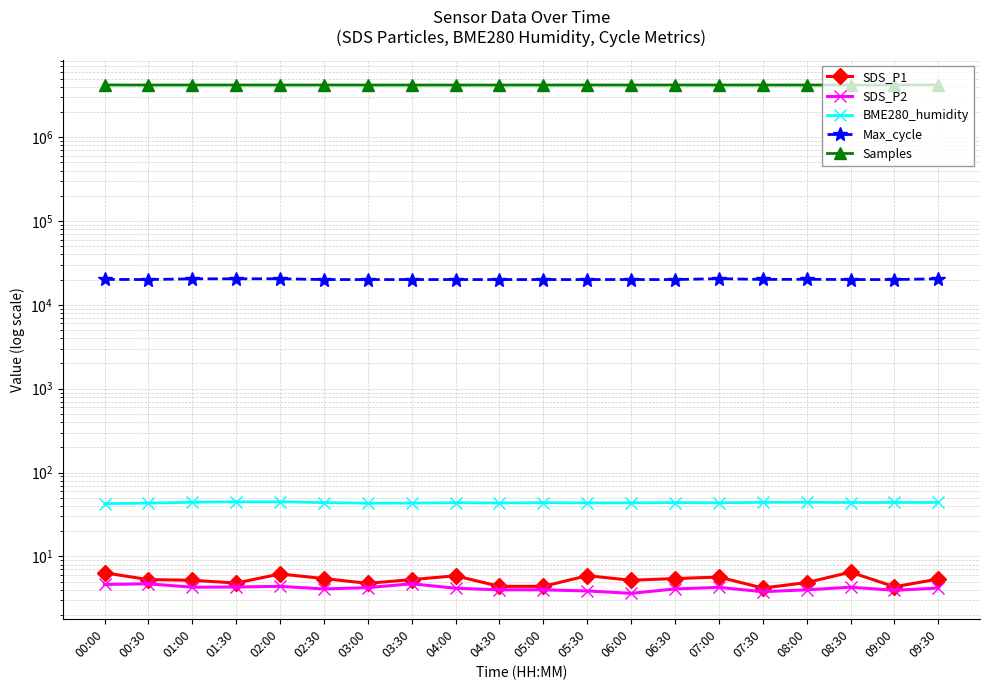

What is the label of the 12th point from the right?

04:00